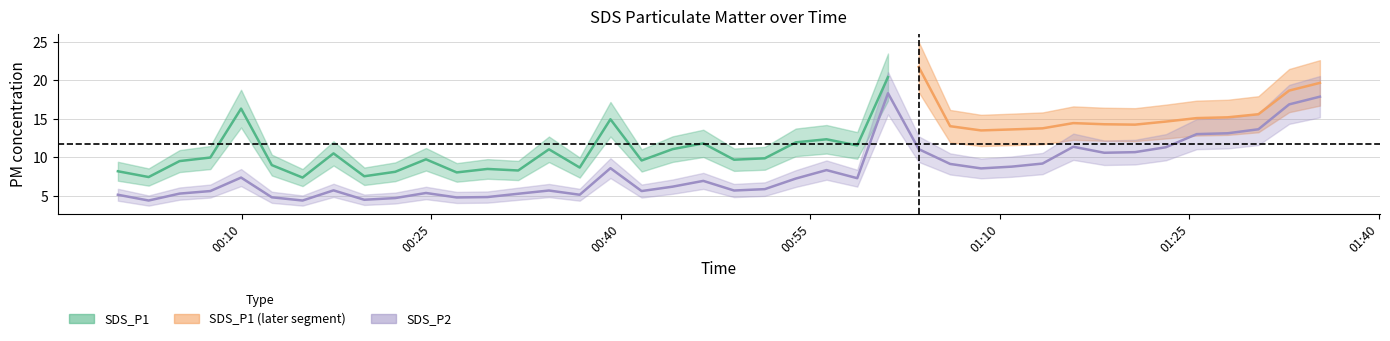

What is the difference between the second highest and second lowest values?

13.5